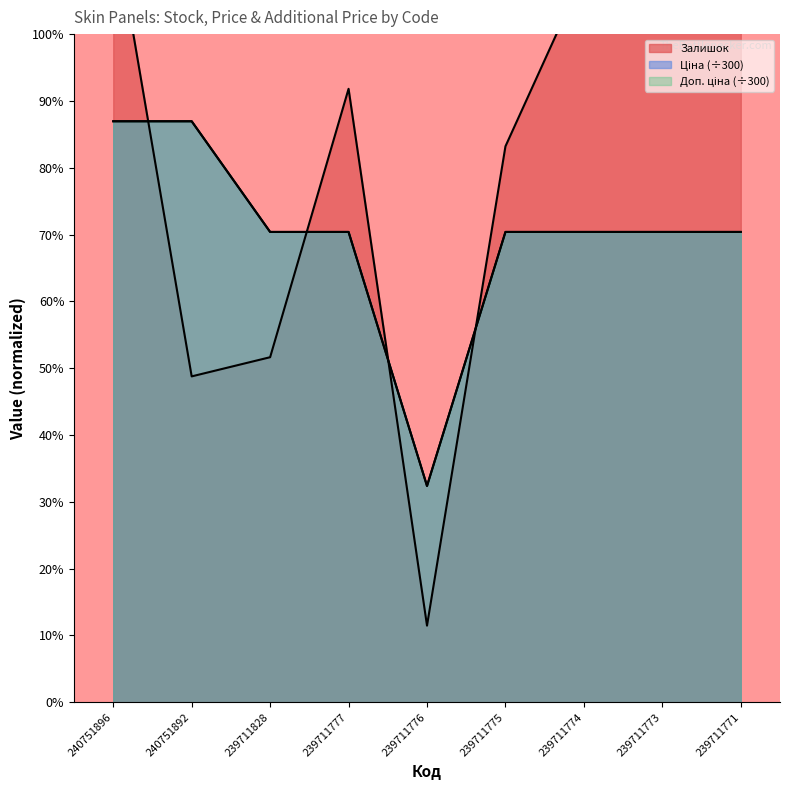

The Ціна series shows 24.5 at 239711771. True or false?

True